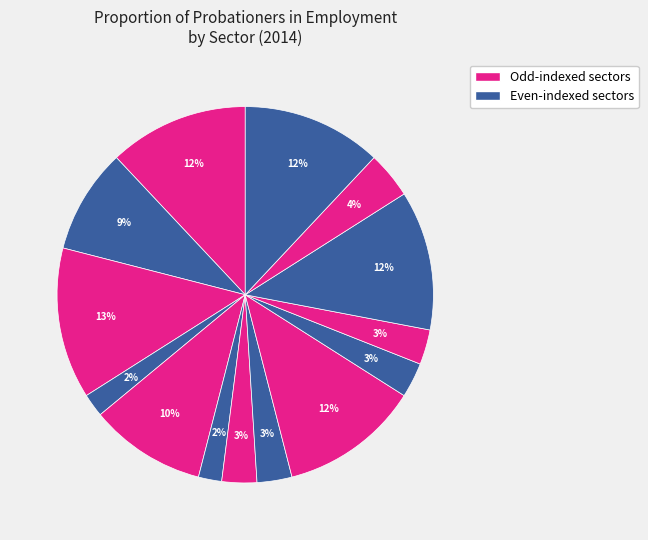

How many segments does this pie chart have?

14